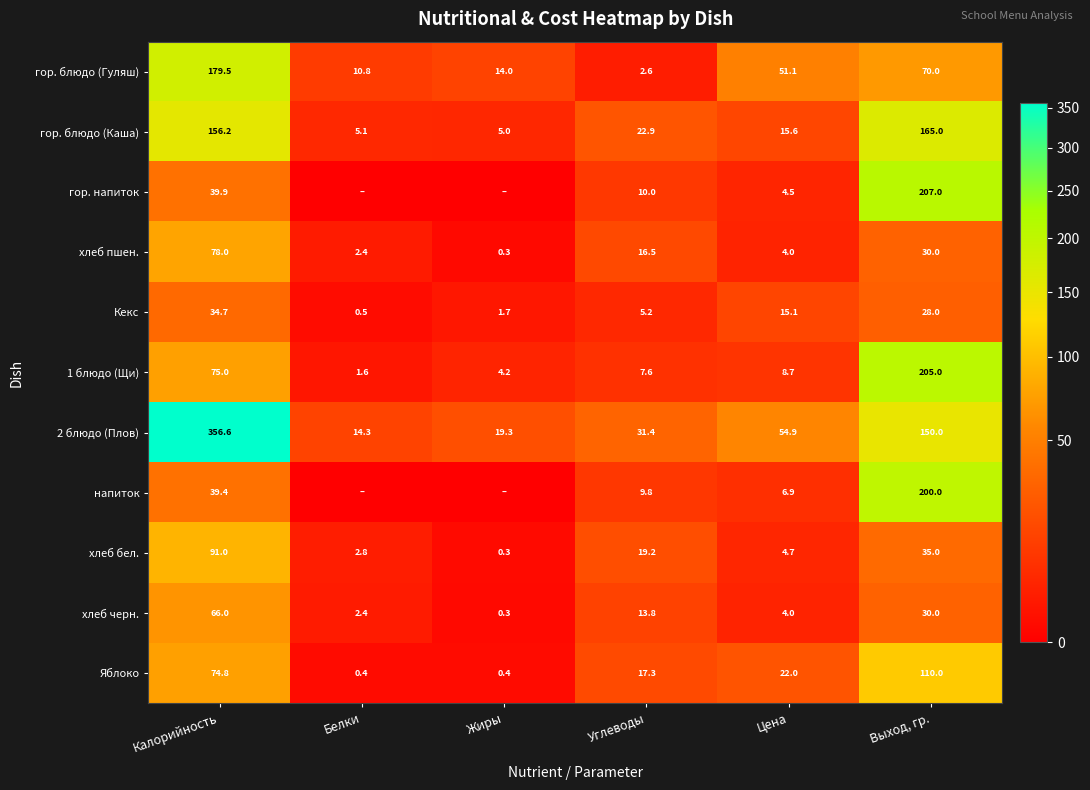

At which category is the sum across all series the highest?

Выход, гр.